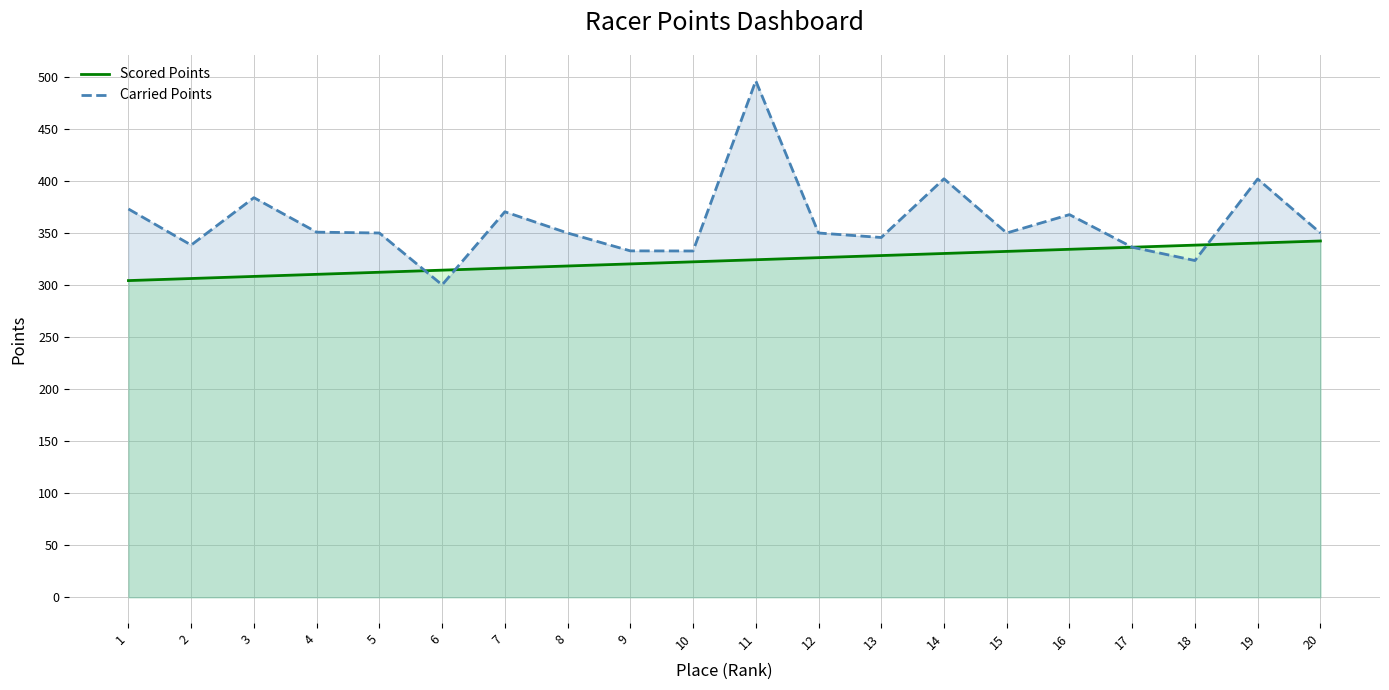

The value of Scored Points at 4 is 310.3. True or false?

True